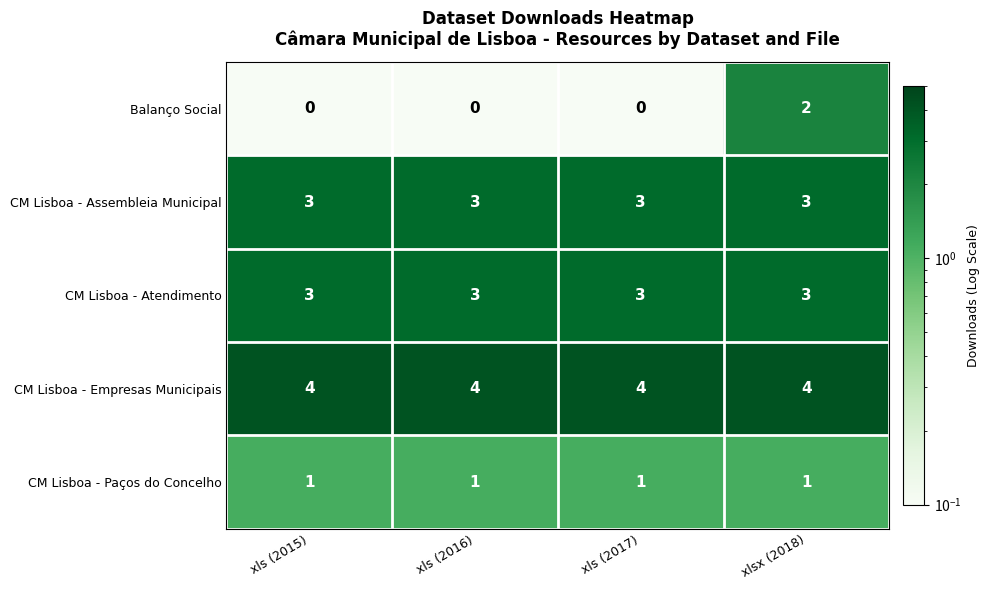

Reading right to left, transcribe all the data shown in this chart.

Balanço Social: 2	0	0	0
CM Lisboa - Assembleia Municipal: 3	3	3	3
CM Lisboa - Atendimento: 3	3	3	3
CM Lisboa - Empresas Municipais: 4	4	4	4
CM Lisboa - Paços do Concelho: 1	1	1	1